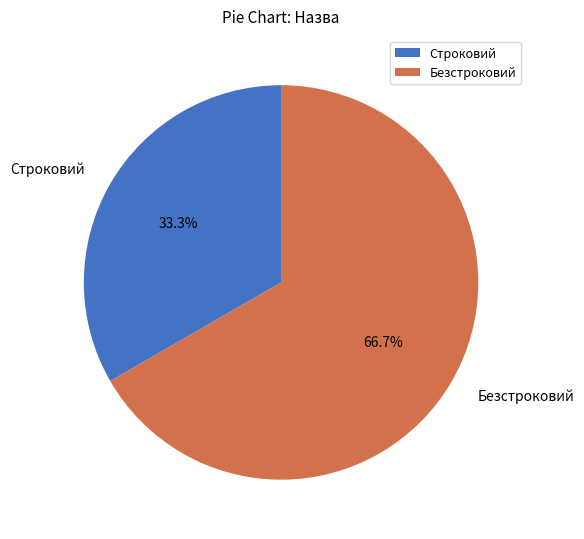

To the nearest percent, what is the combined percentage of Безстроковий and Строковий?

100%